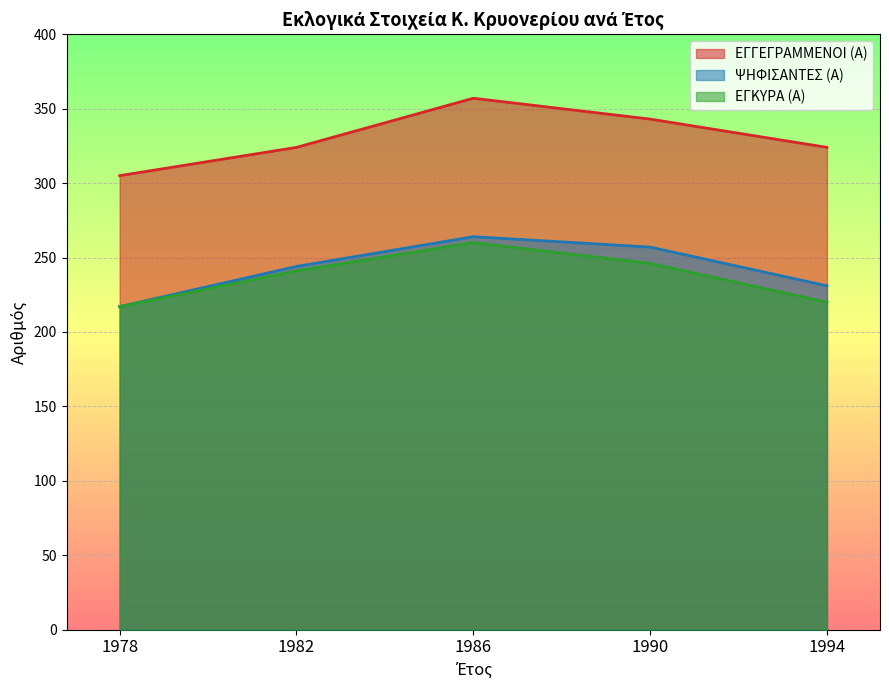

What is the minimum value for ΨΗΦΙΣΑΝΤΕΣ (Α)?

217